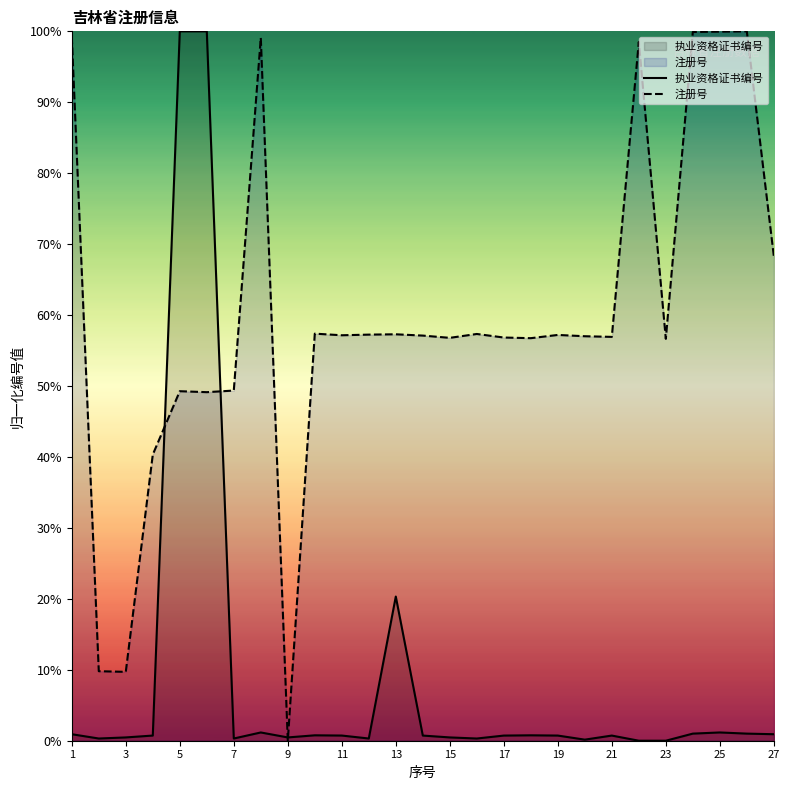

Is it true that 执业资格证书编号 equals 0.5 at 13?

False